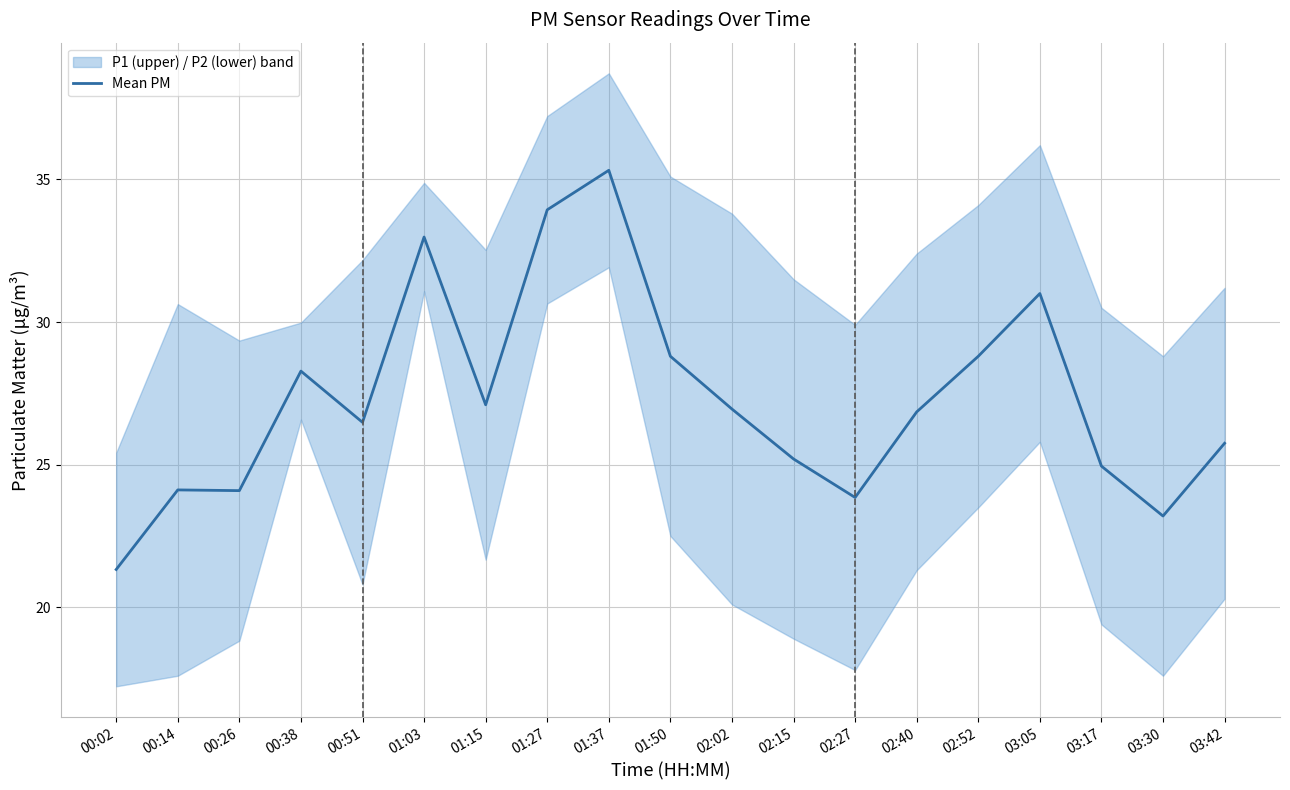

How many interior local valleys (lower than both neighbors) does the data have?

5